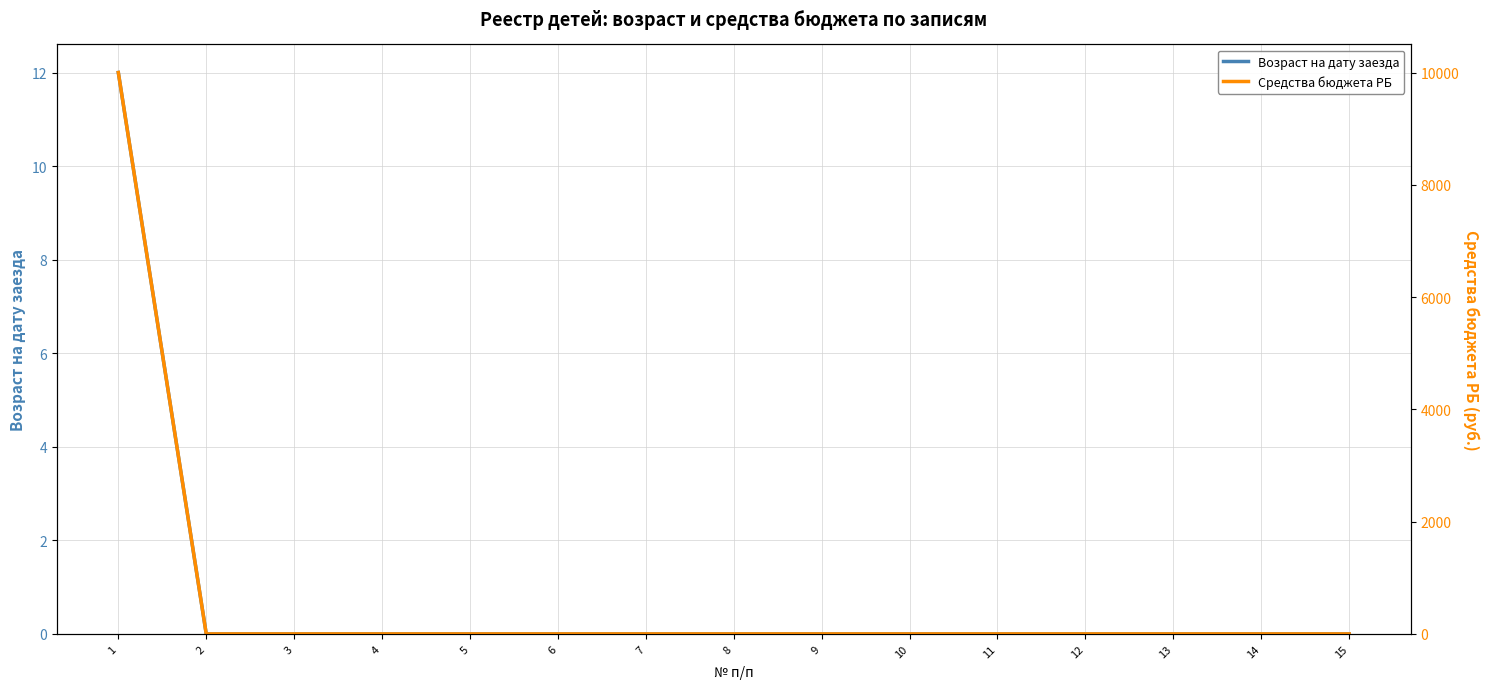

At which label is Возраст на дату заезда closest to 6?

1